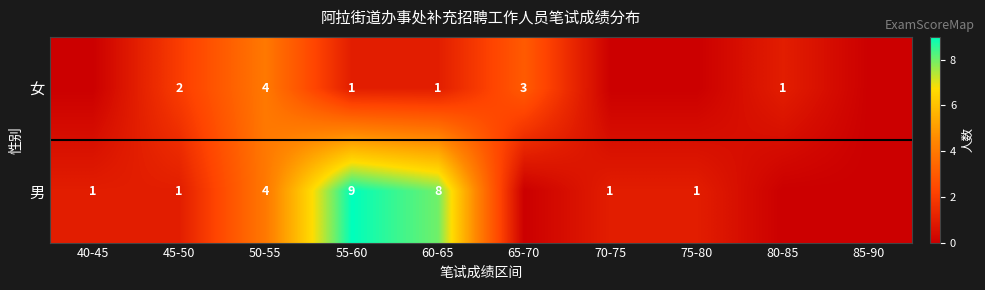

Between 45-50 and 50-55, which series saw the biggest shift?

男